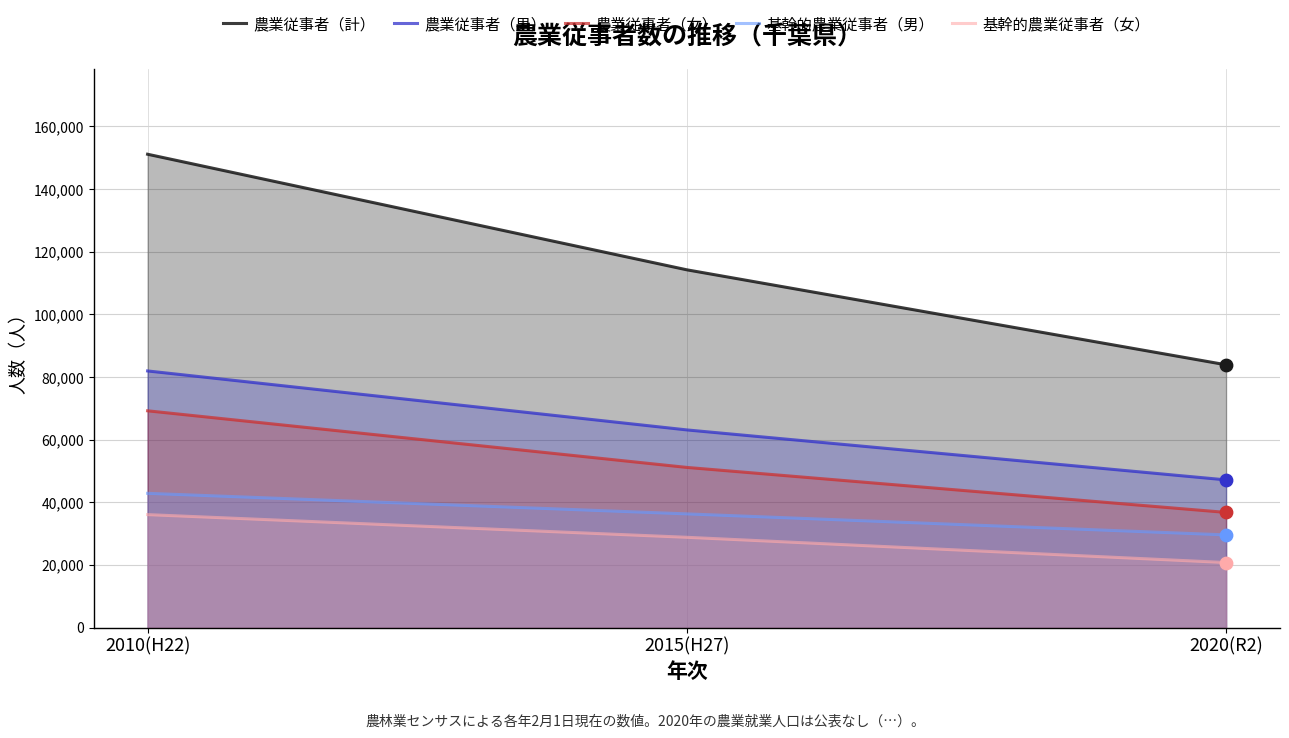

At how many categories does at least one series exceed 150735?

1